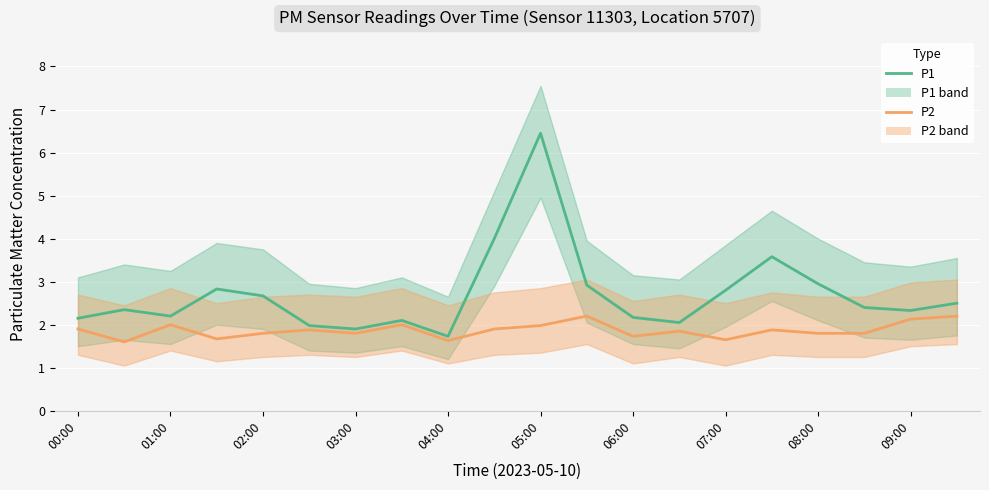

True or false: P1 has a value of 6.5 at 05:00.

True